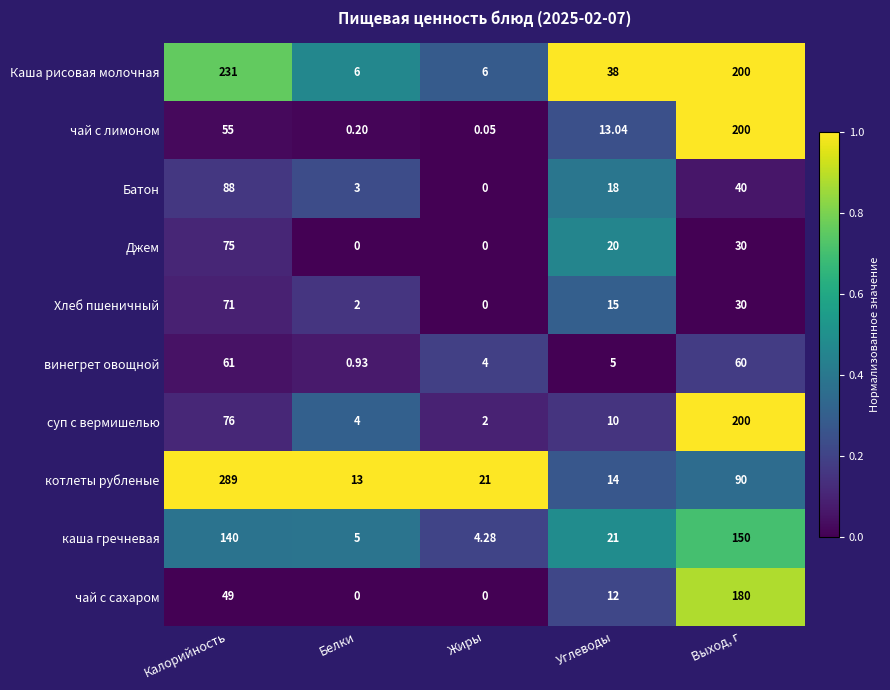

Rank the categories by винегрет овощной value from highest to lowest.

Калорийность, Выход, г, Углеводы, Жиры, Белки